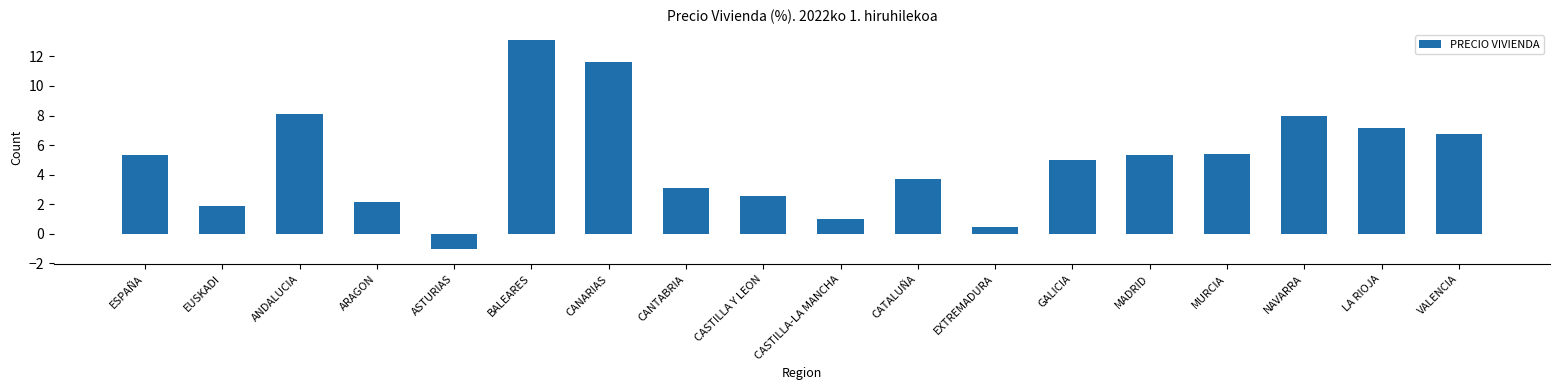

How many positive values are there?

17